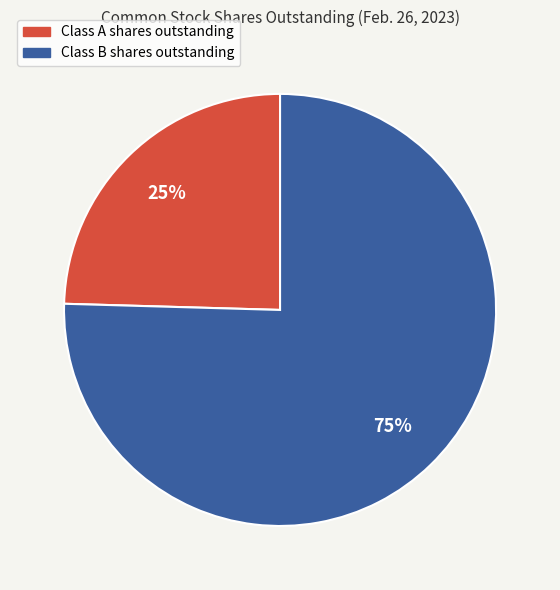

Rank the categories by value from lowest to highest.

Class A shares outstanding, Class B shares outstanding